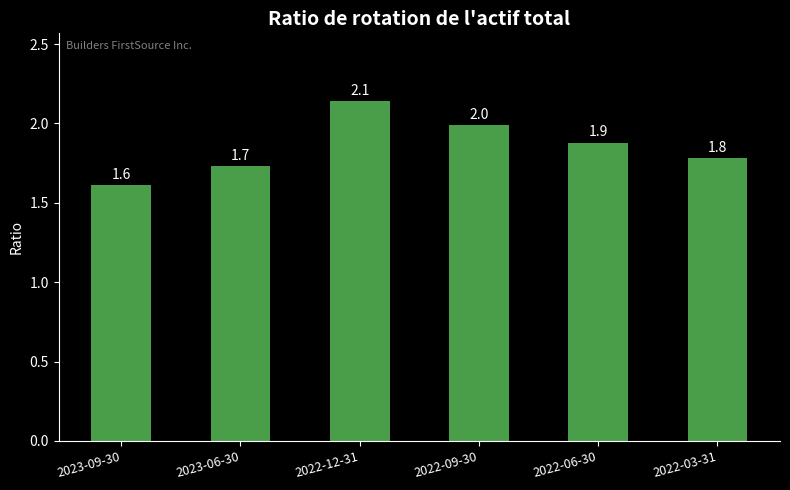

Reading left to right, transcribe all the data shown in this chart.

1.6	1.7	2.1	2.0	1.9	1.8